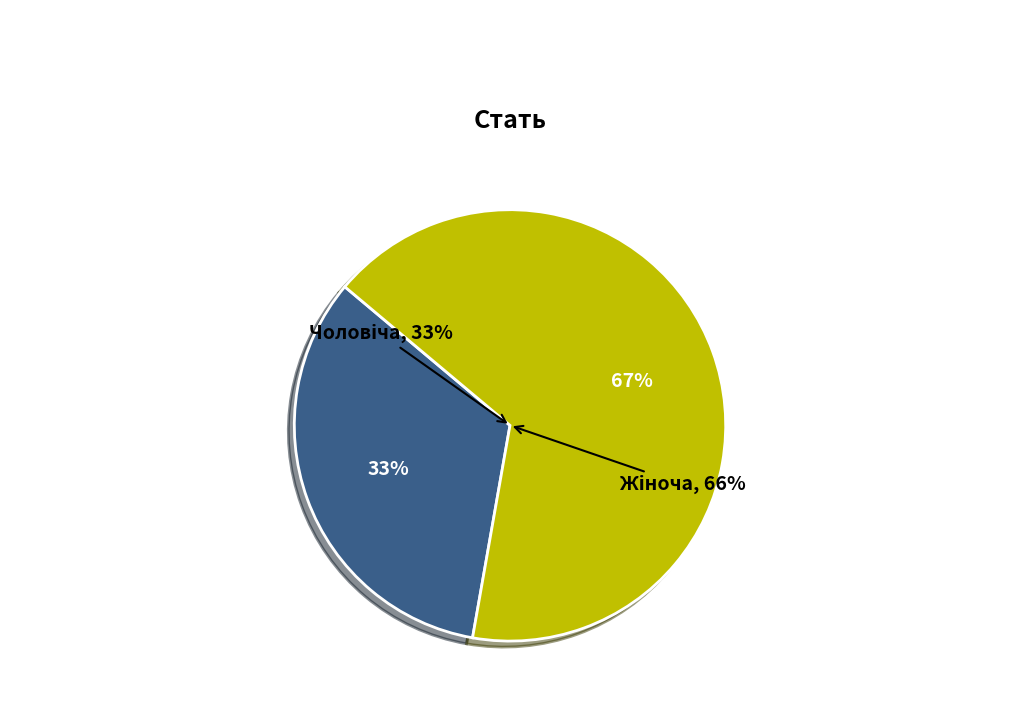

Rank the categories by value from highest to lowest.

Жіноча, Чоловіча